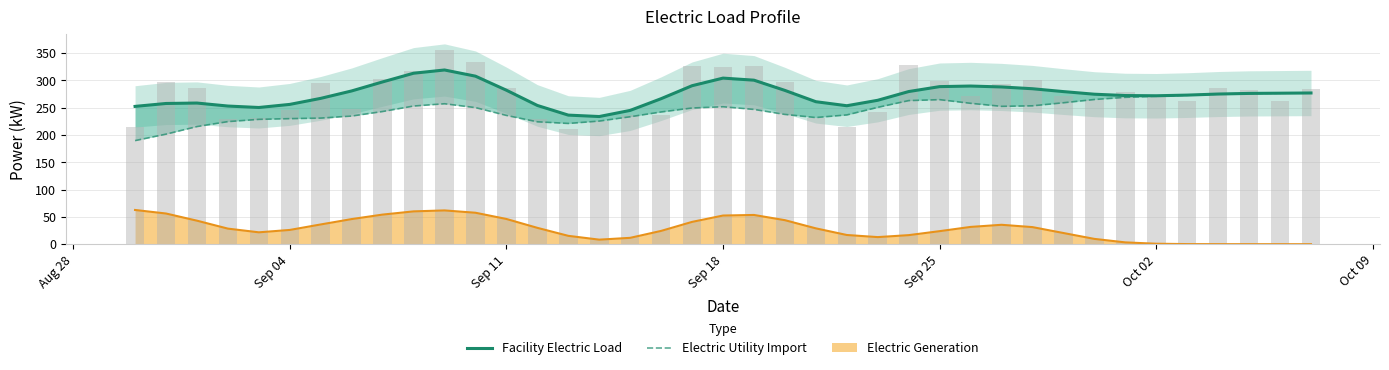

What is the difference between the maximum and minimum values in the Facility Electric Load series?

85.2